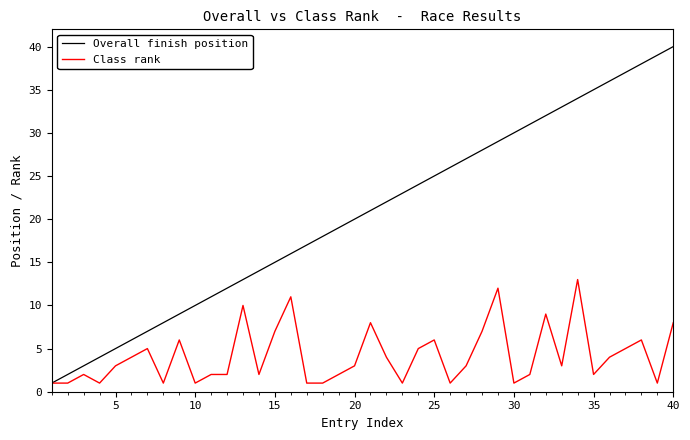

Which series has the widest spread of values?

Overall finish position